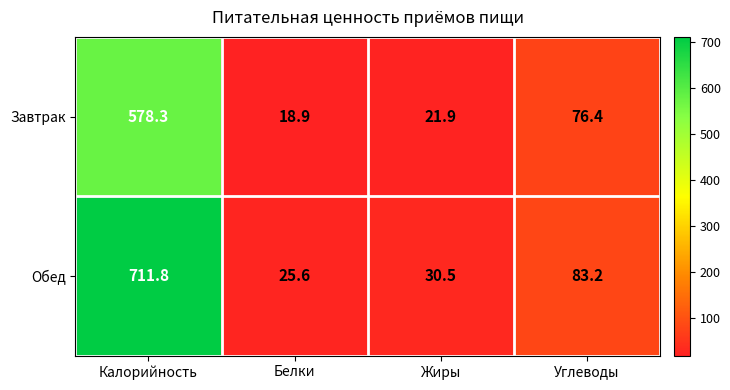

Which series has the largest range (max minus min)?

Обед